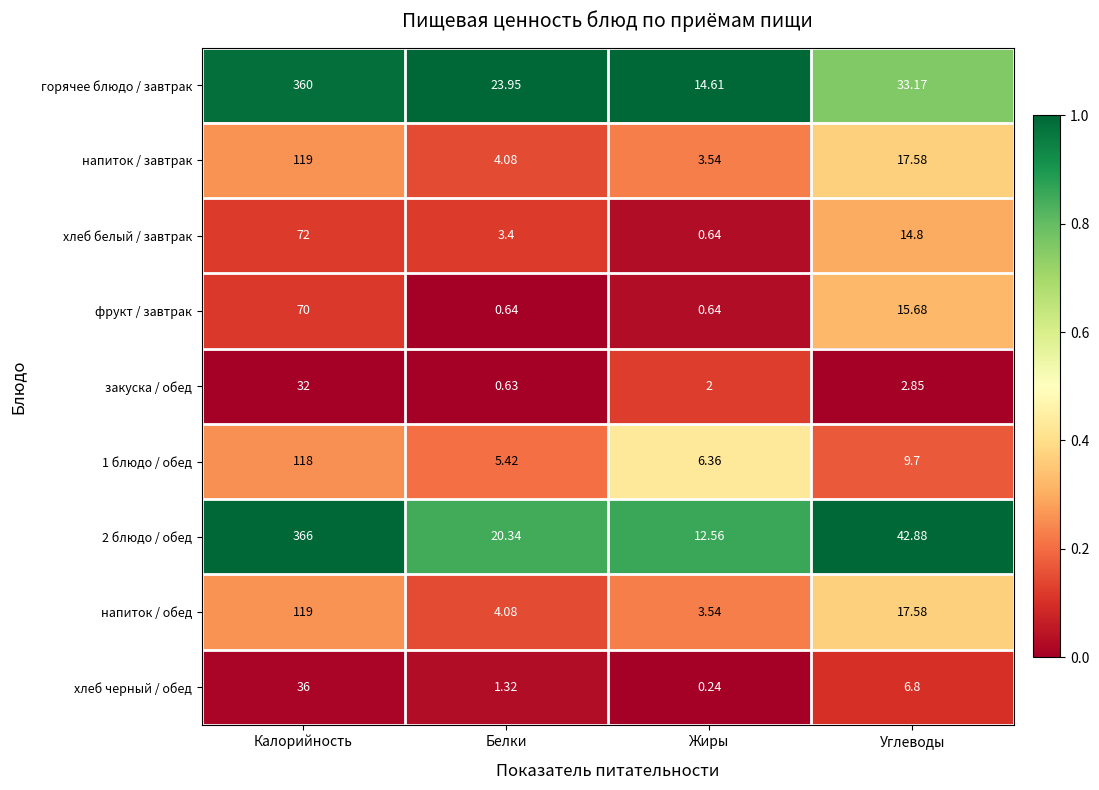

Between Белки and Жиры, which series saw the biggest shift?

горячее блюдо / завтрак